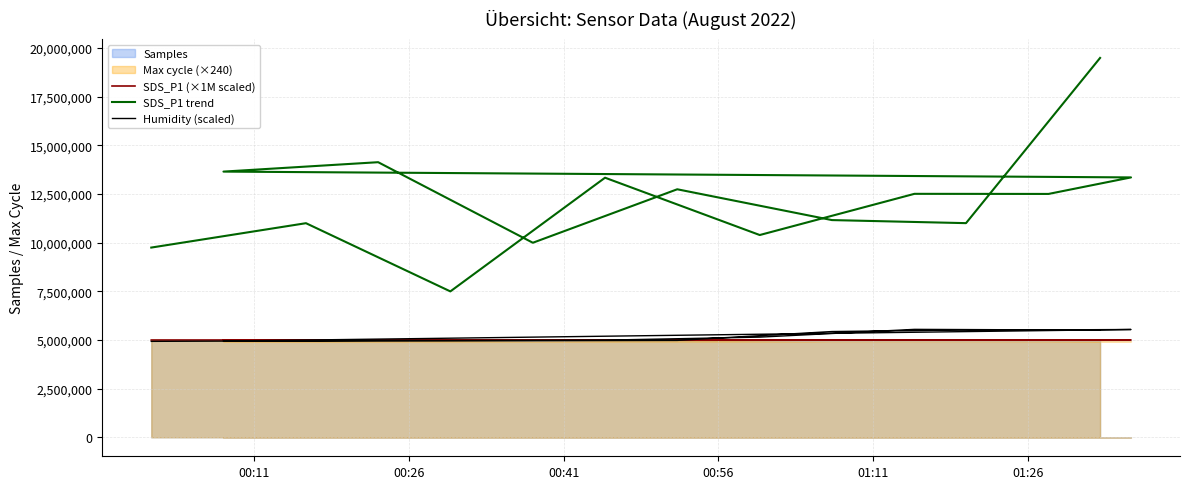

Is the value of SDS_P1 (×1M scaled) at 8 greater than the value of Humidity (scaled) at 00:41?

Yes